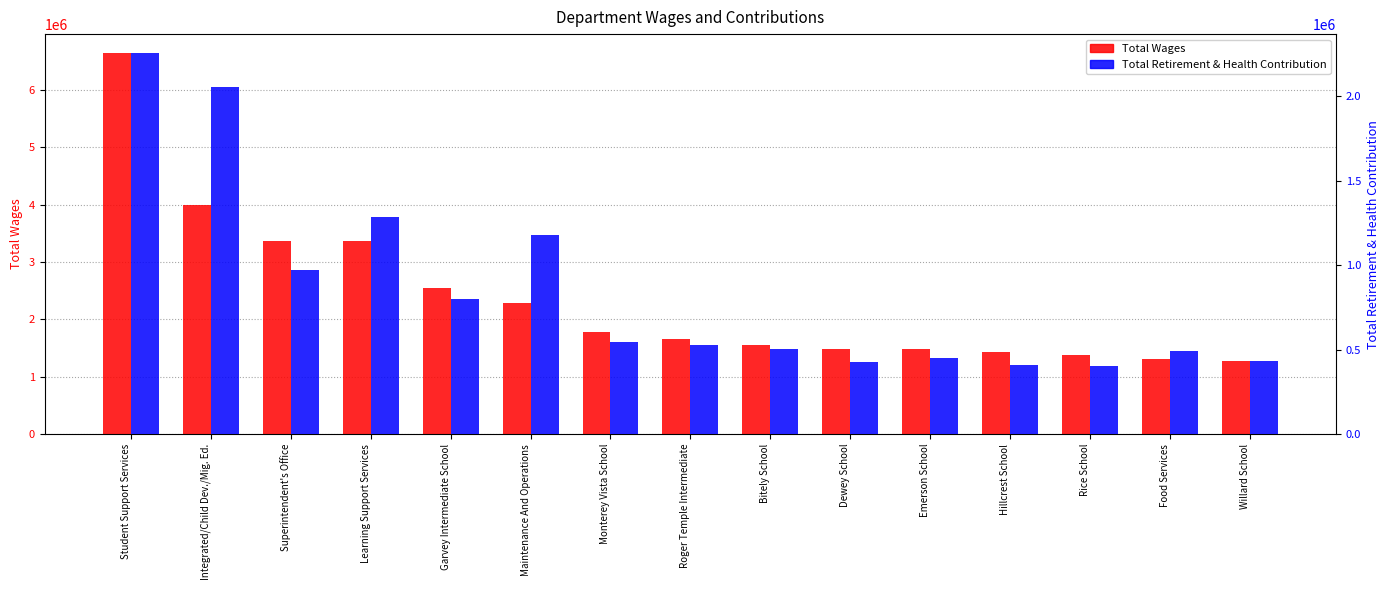

What is the label of the 10th bar from the right?

Maintenance And Operations